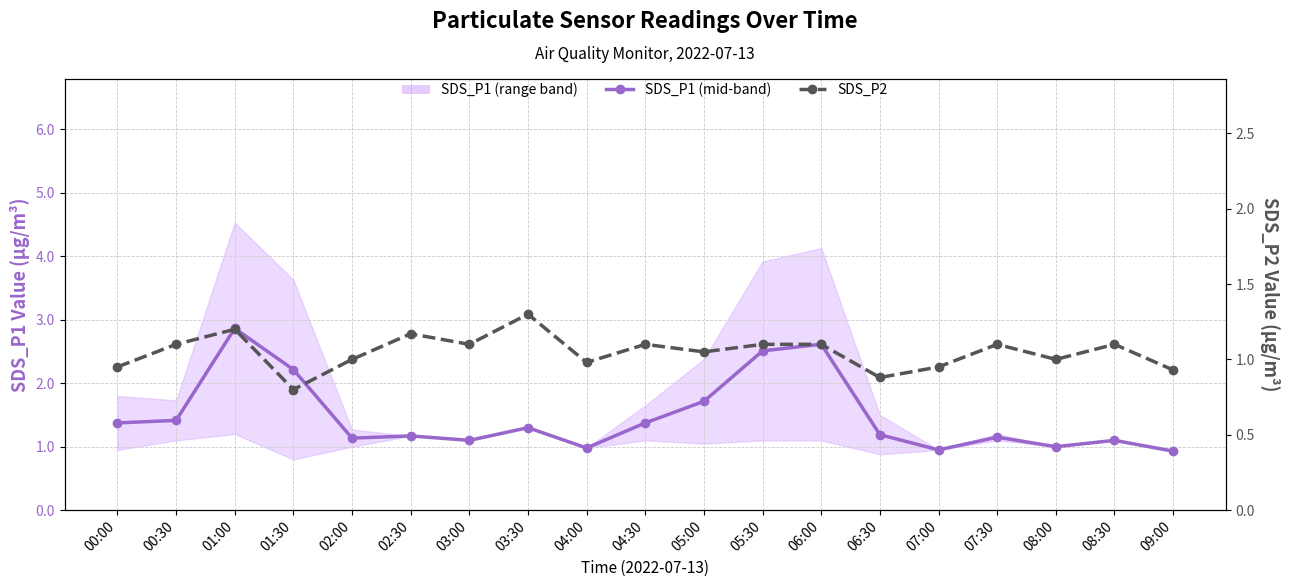

True or false: SDS_P1 (mid-band) and SDS_P2 cross at least once.

False